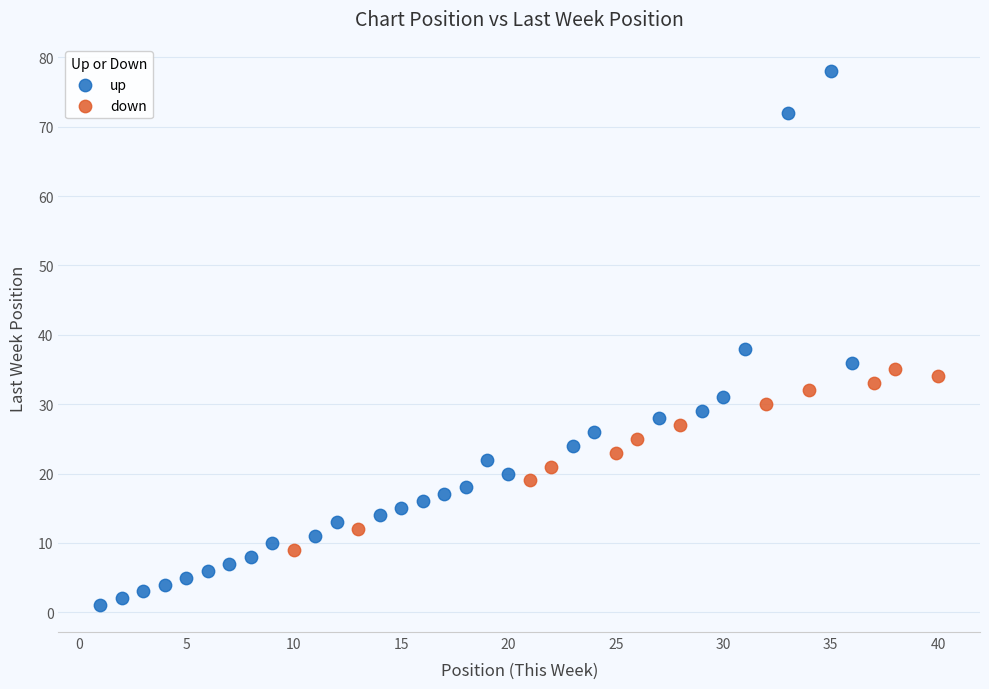

Which series reaches the maximum Y coordinate?

up